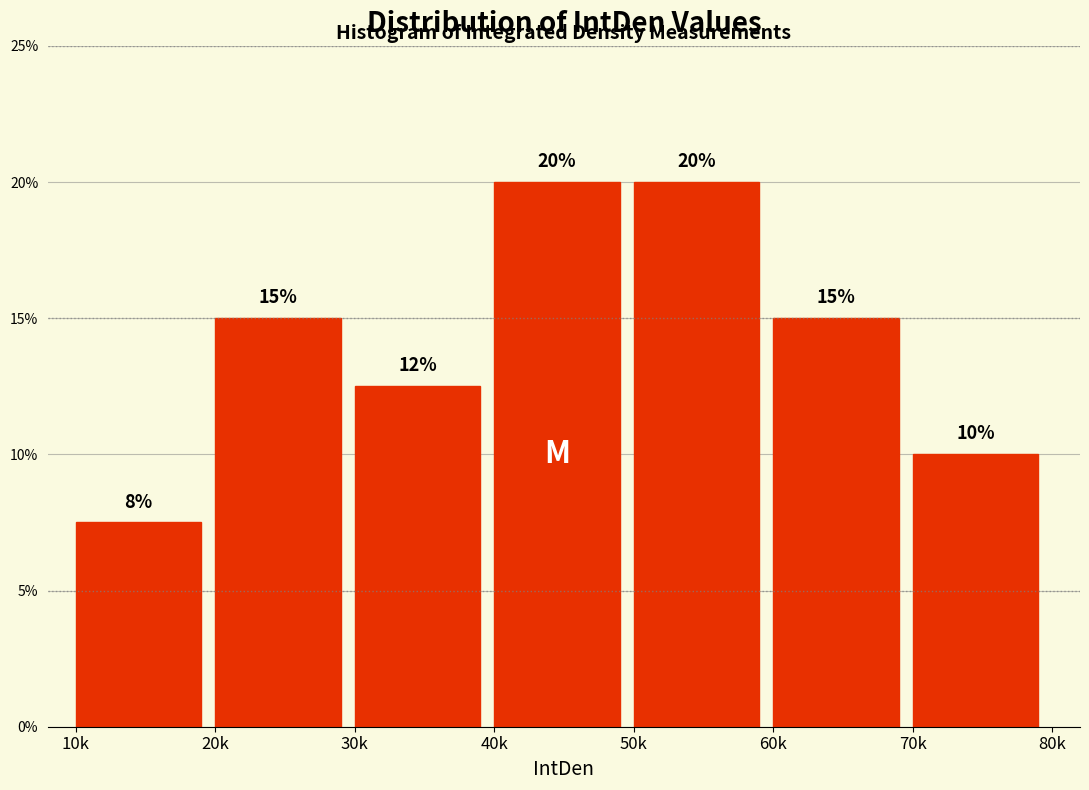

What is the value of the 6th bar from the left?

15.0